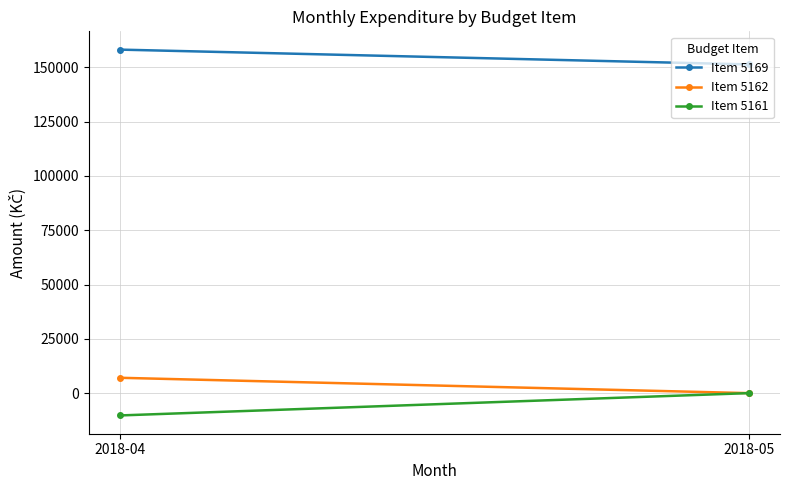

How many data points does each series have?

2